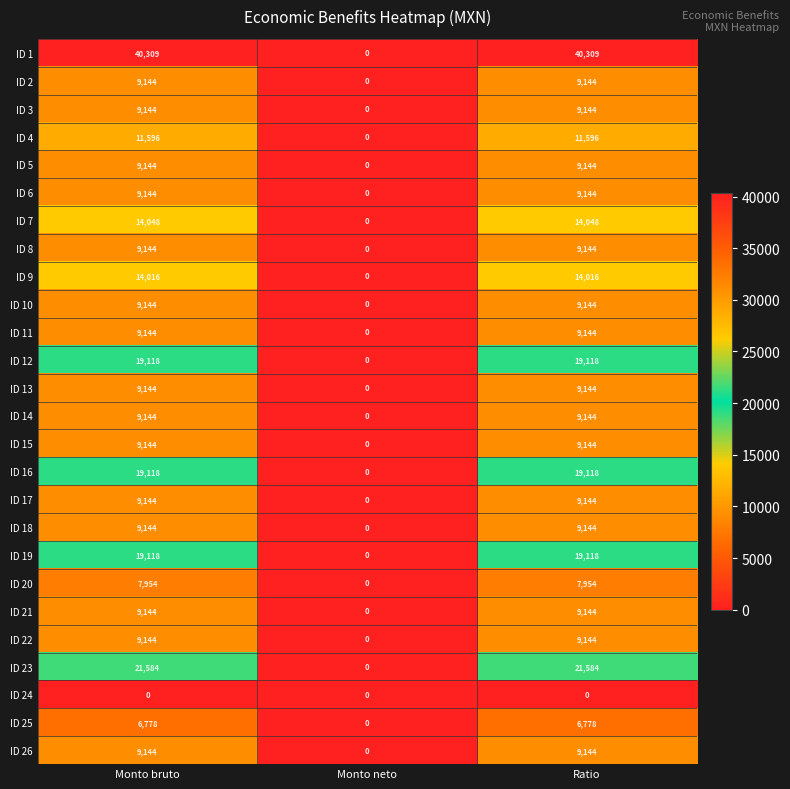

What is the average value of the ID 21 series?

6096